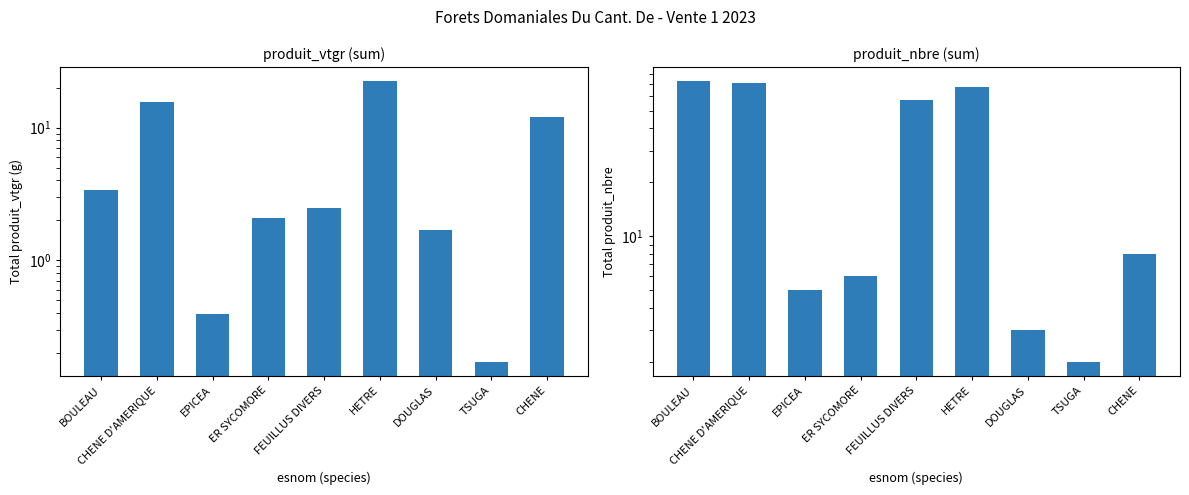

What position from the left is CHENE D'AMERIQUE?

2